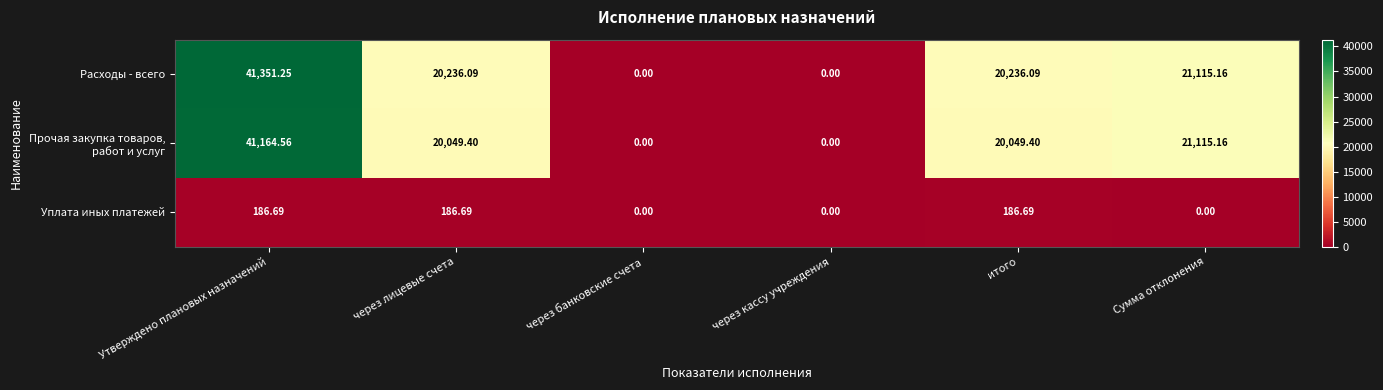

At which category is the sum across all series the highest?

Утверждено плановых назначений